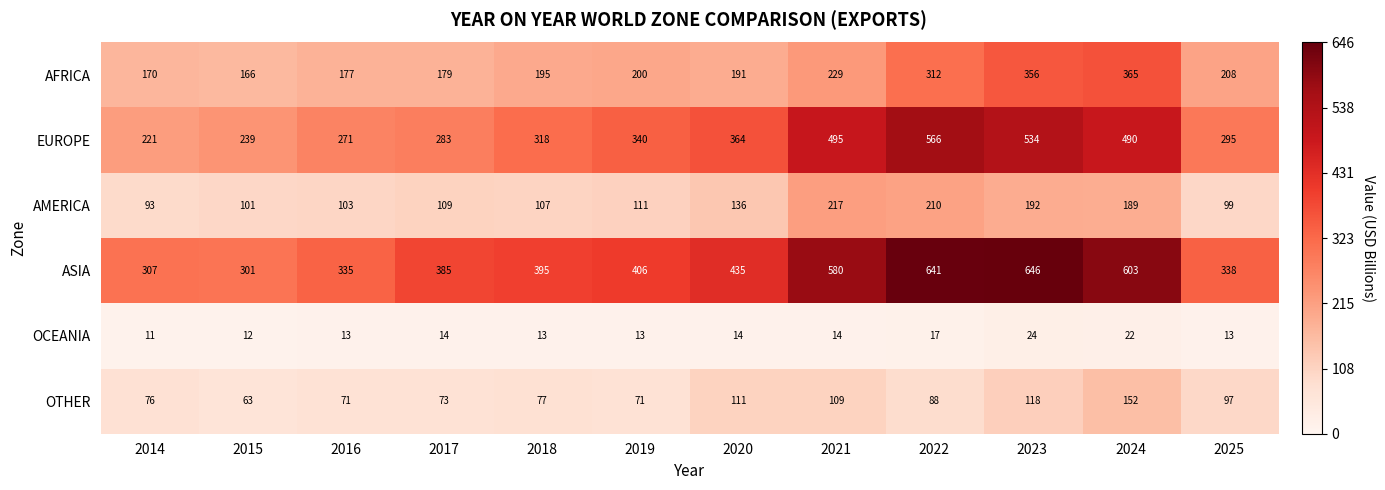

Between 2018 and 2021, which series saw the biggest shift?

ASIA